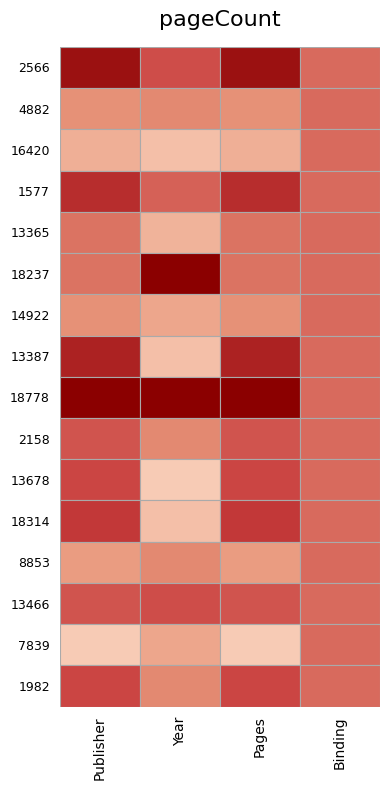

At how many categories does at least one series exceed 0?

4